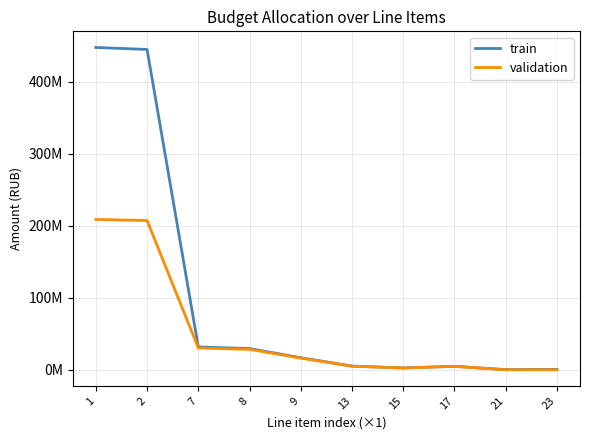

List the labels in order of validation value, smallest first.

23, 21, 15, 17, 13, 9, 8, 7, 2, 1